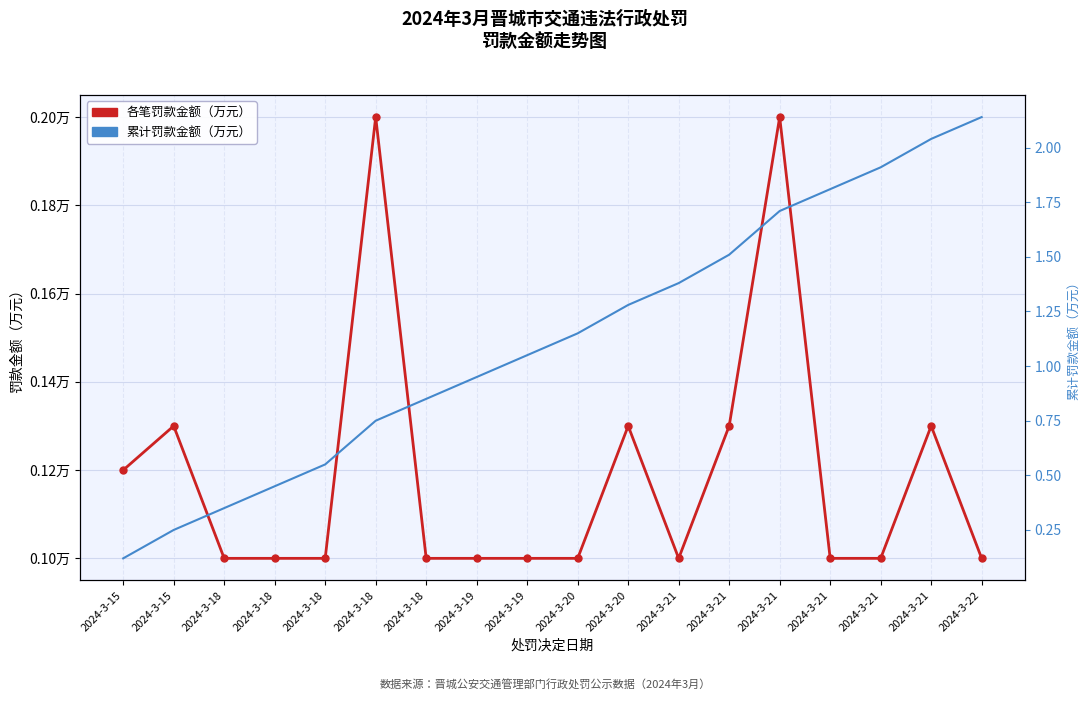

Where is 累计罚款金额（万元） nearest to the value 1?

2024-3-19